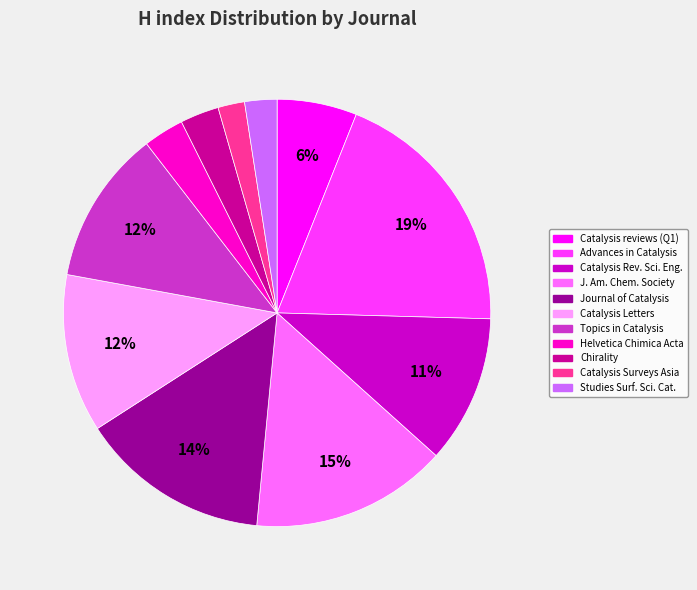

To the nearest percent, what is the average slice percentage?

9%